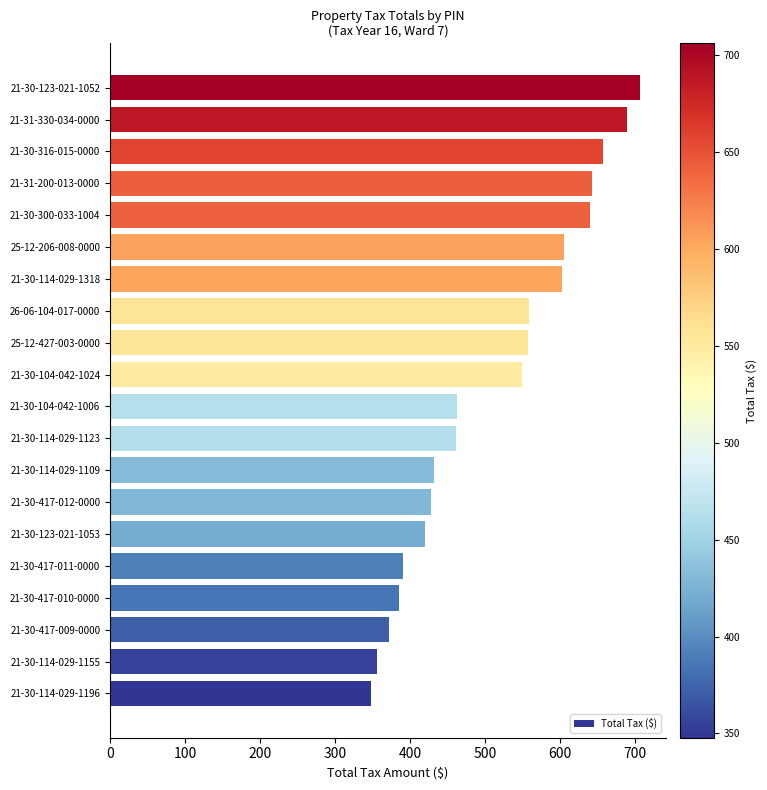

True or false: the data shows 160.8 at 21-30-417-011-0000.

False